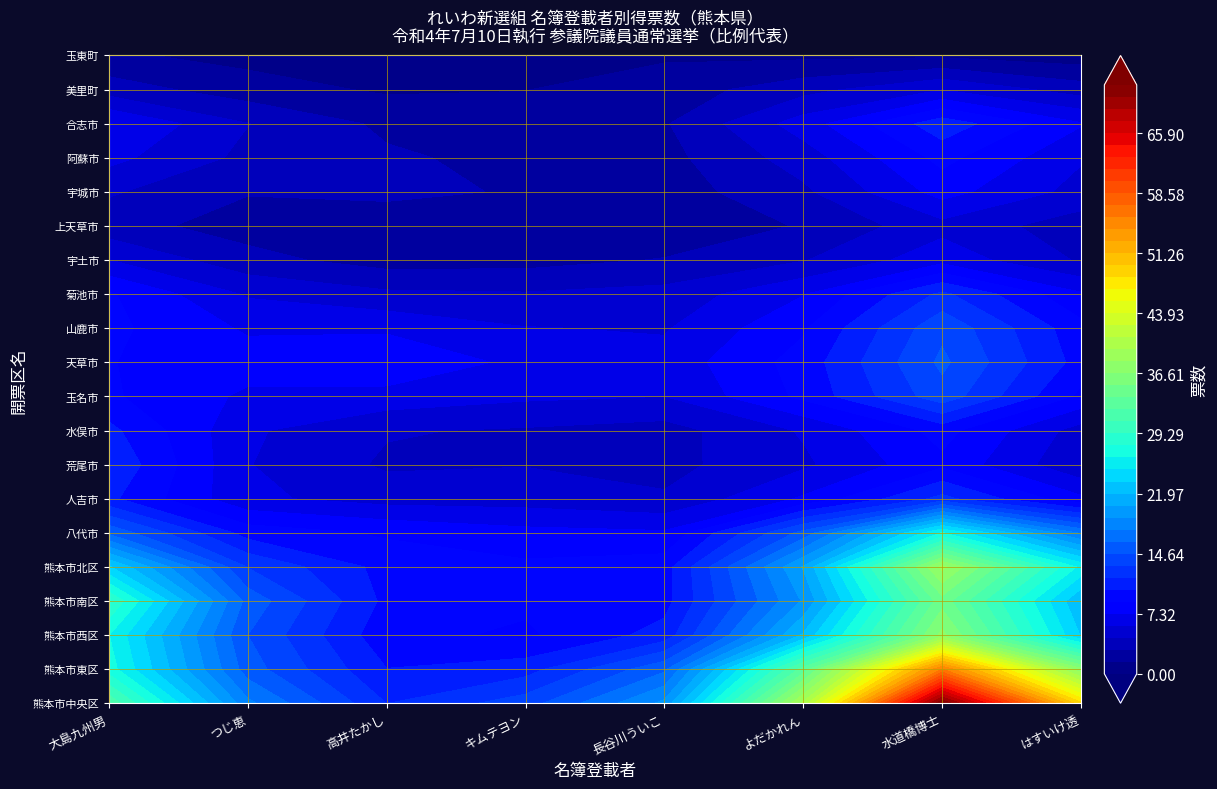

True or false: 阿蘇市 has a value of 3.1 at 2.

True